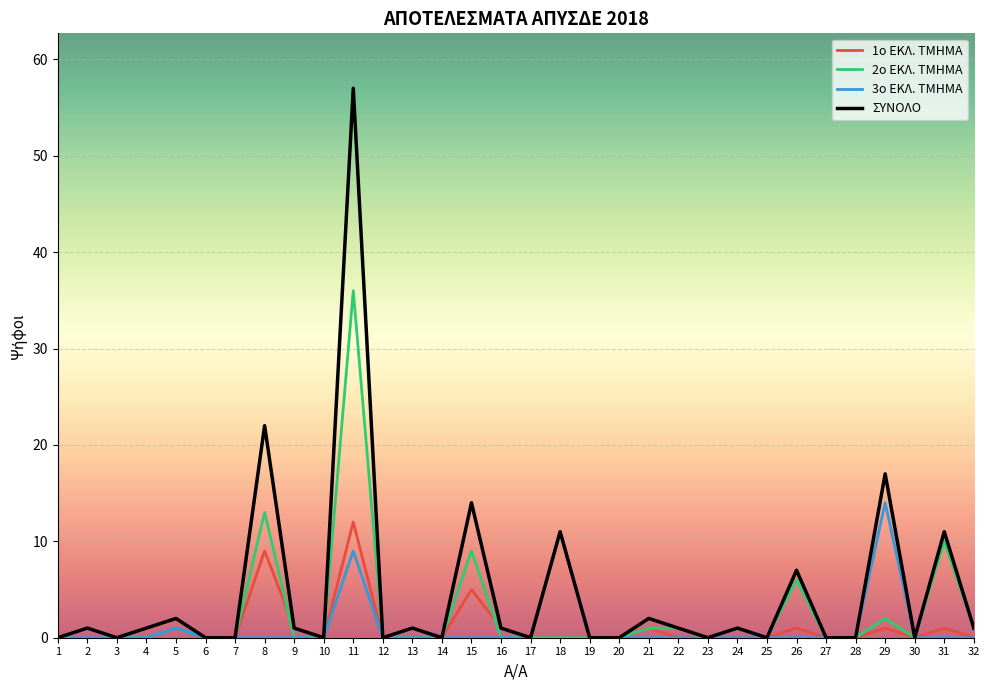

Reading right to left, transcribe all the data shown in this chart.

1ο ΕΚΛ. ΤΜΗΜΑ: 32=0	31=1	30=0	29=1	28=0	27=0	26=1	25=0	24=0	23=0	22=0	21=1	20=0	19=0	18=0	17=0	16=1	15=5	14=0	13=1	12=0	11=12	10=0	9=1	8=9	7=0	6=0	5=2	4=1	3=0	2=1	1=0
2ο ΕΚΛ. ΤΜΗΜΑ: 32=1	31=10	30=0	29=2	28=0	27=0	26=6	25=0	24=1	23=0	22=1	21=1	20=0	19=0	18=0	17=0	16=0	15=9	14=0	13=0	12=0	11=36	10=0	9=0	8=13	7=0	6=0	5=1	4=0	3=0	2=1	1=0
3ο ΕΚΛ. ΤΜΗΜΑ: 32=0	31=0	30=0	29=14	28=0	27=0	26=0	25=0	24=0	23=0	22=0	21=0	20=0	19=0	18=11	17=0	16=0	15=0	14=0	13=0	12=0	11=9	10=0	9=0	8=0	7=0	6=0	5=1	4=0	3=0	2=0	1=0
ΣΥΝΟΛΟ: 32=1	31=11	30=0	29=17	28=0	27=0	26=7	25=0	24=1	23=0	22=1	21=2	20=0	19=0	18=11	17=0	16=1	15=14	14=0	13=1	12=0	11=57	10=0	9=1	8=22	7=0	6=0	5=2	4=1	3=0	2=1	1=0